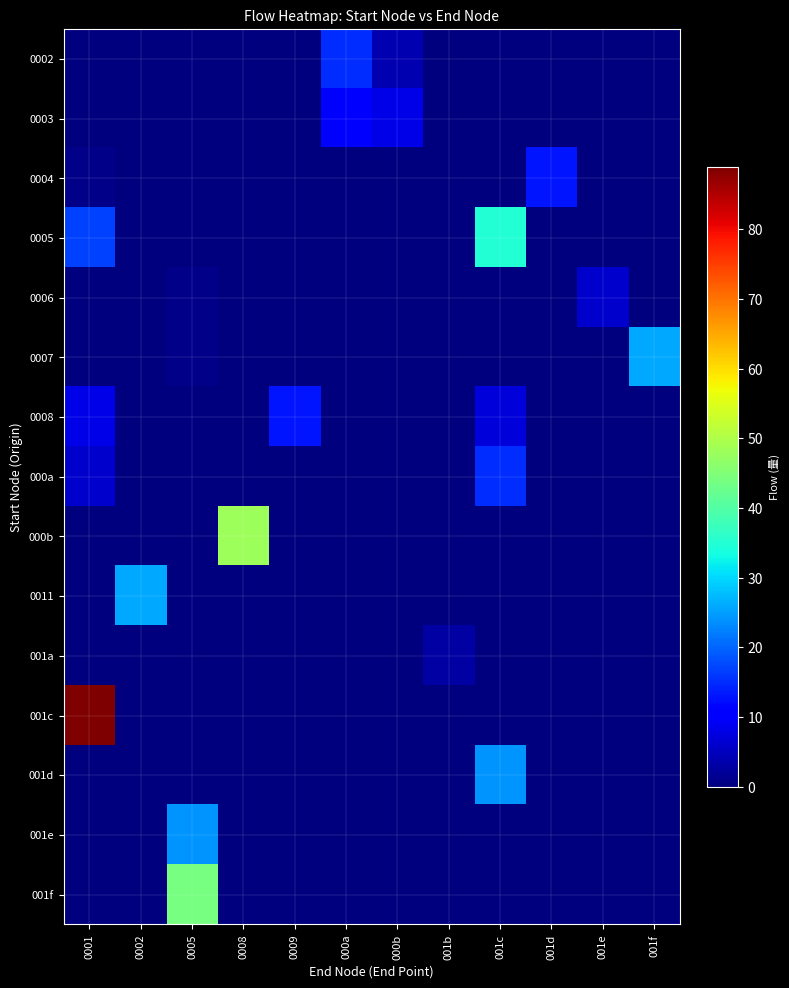

Reading right to left, what are all the values shown in this chart?

0002: 001f=0	001e=0	001d=0	001c=0	001b=0	000b=4	000a=15	0009=0	0008=0	0005=0	0002=0	0001=0
0003: 001f=0	001e=0	001d=0	001c=0	001b=0	000b=8	000a=10	0009=0	0008=0	0005=0	0002=0	0001=0
0004: 001f=0	001e=0	001d=13	001c=0	001b=0	000b=0	000a=0	0009=0	0008=0	0005=0	0002=0	0001=1
0005: 001f=0	001e=0	001d=0	001c=35	001b=0	000b=0	000a=0	0009=0	0008=0	0005=0	0002=0	0001=17
0006: 001f=0	001e=6	001d=0	001c=0	001b=0	000b=0	000a=0	0009=0	0008=0	0005=1	0002=0	0001=0
0007: 001f=26	001e=0	001d=0	001c=0	001b=0	000b=0	000a=0	0009=0	0008=0	0005=1	0002=0	0001=0
0008: 001f=0	001e=0	001d=0	001c=7	001b=0	000b=0	000a=0	0009=13	0008=0	0005=0	0002=0	0001=8
000a: 001f=0	001e=0	001d=0	001c=15	001b=0	000b=0	000a=0	0009=0	0008=0	0005=0	0002=0	0001=6
000b: 001f=0	001e=0	001d=0	001c=0	001b=0	000b=0	000a=0	0009=0	0008=48	0005=0	0002=0	0001=0
0011: 001f=0	001e=0	001d=0	001c=0	001b=0	000b=0	000a=0	0009=0	0008=0	0005=0	0002=26	0001=0
001a: 001f=0	001e=0	001d=0	001c=0	001b=3	000b=0	000a=0	0009=0	0008=0	0005=0	0002=0	0001=0
001c: 001f=0	001e=0	001d=0	001c=0	001b=0	000b=0	000a=0	0009=0	0008=0	0005=0	0002=0	0001=89
001d: 001f=0	001e=0	001d=0	001c=24	001b=0	000b=0	000a=0	0009=0	0008=0	0005=0	0002=0	0001=0
001e: 001f=0	001e=0	001d=0	001c=0	001b=0	000b=0	000a=0	0009=0	0008=0	0005=24	0002=0	0001=0
001f: 001f=0	001e=0	001d=0	001c=0	001b=0	000b=0	000a=0	0009=0	0008=0	0005=44	0002=0	0001=0